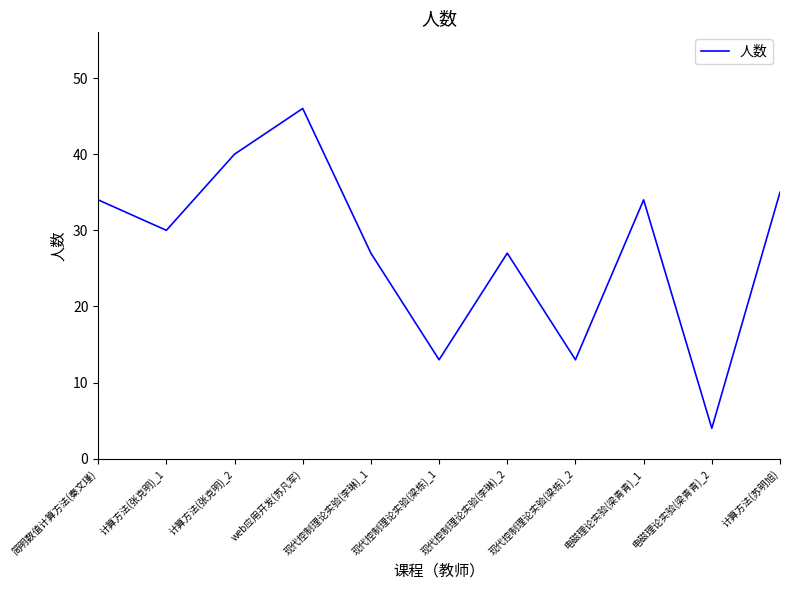

Which label corresponds to the largest value in the chart?

web应用开发(苏凡军)